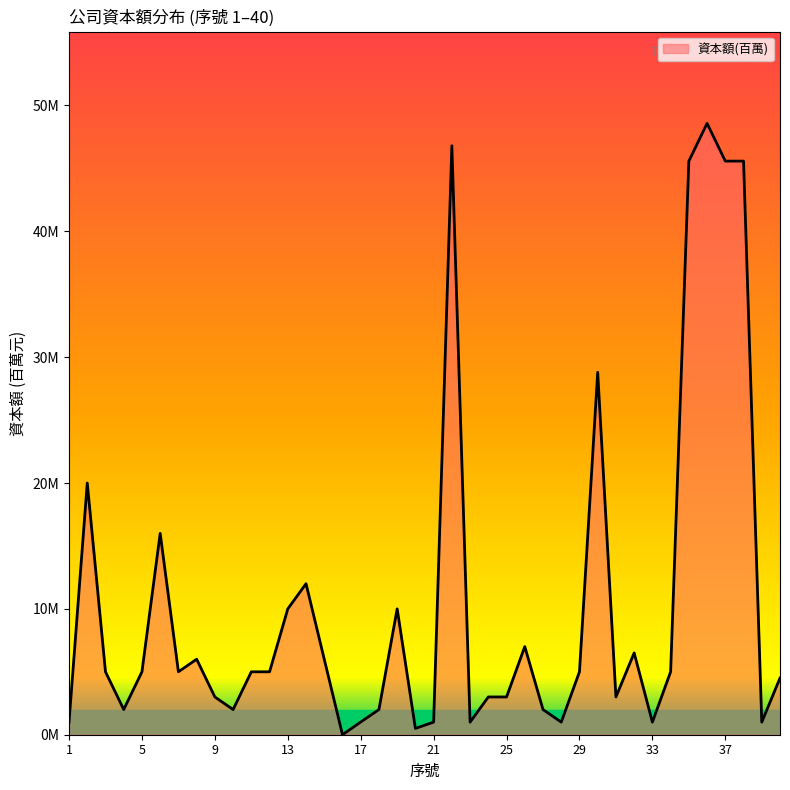

Is this an area chart (filled region under the line)?

Yes